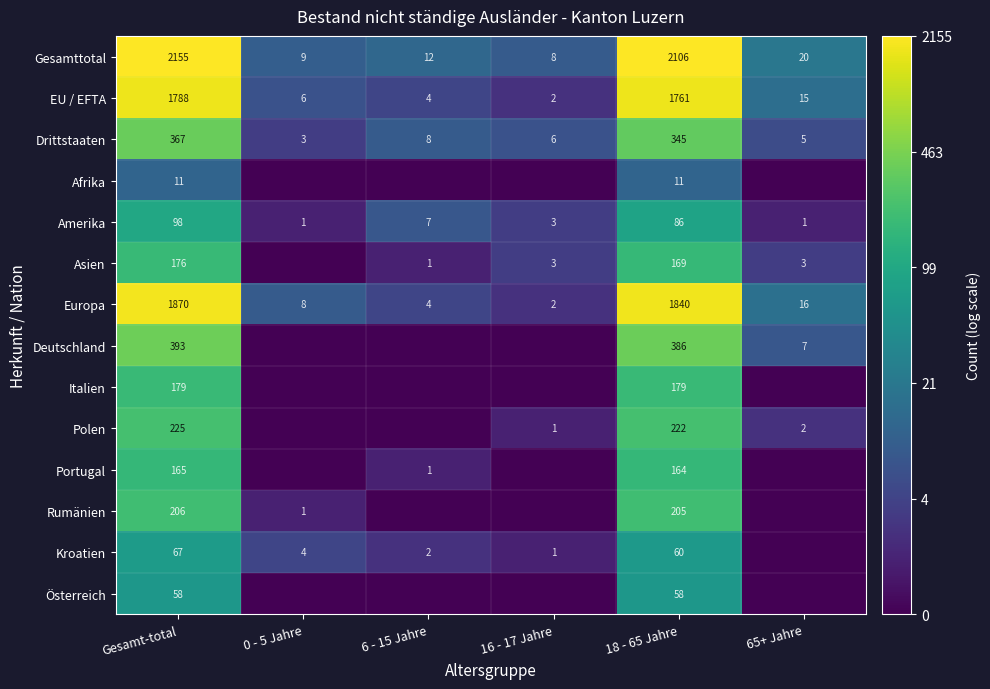

What is the total value across all series at 18 - 65 Jahre?

7592